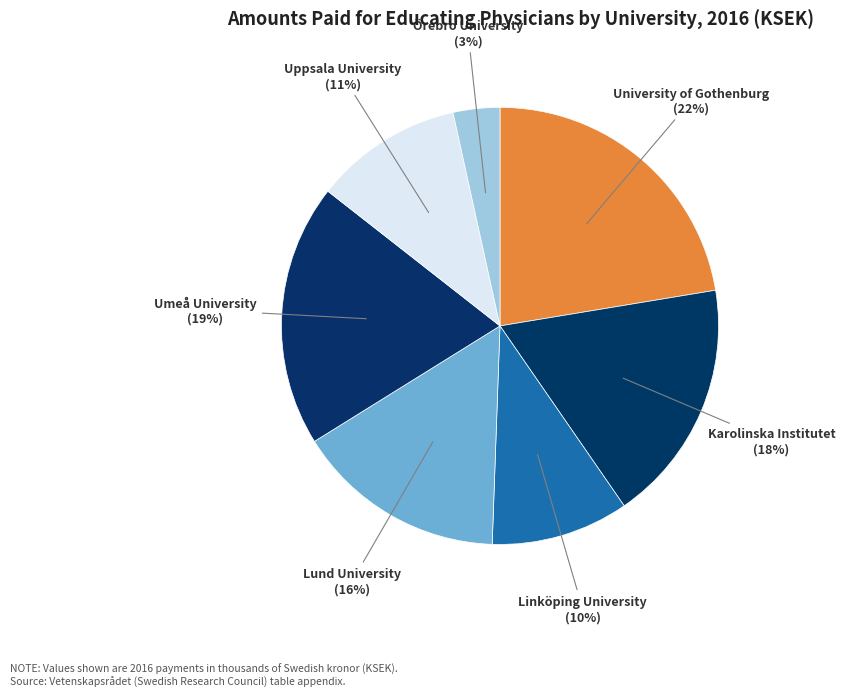

Is it true that Umeå University is 19% of the pie?

True